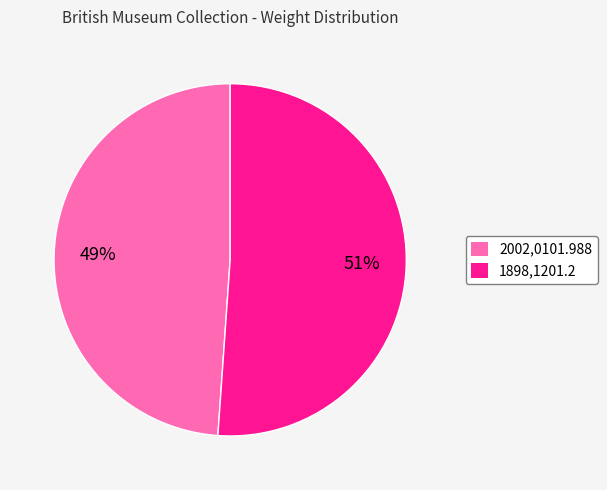

What is the smallest slice in the pie chart?

2002,0101.988